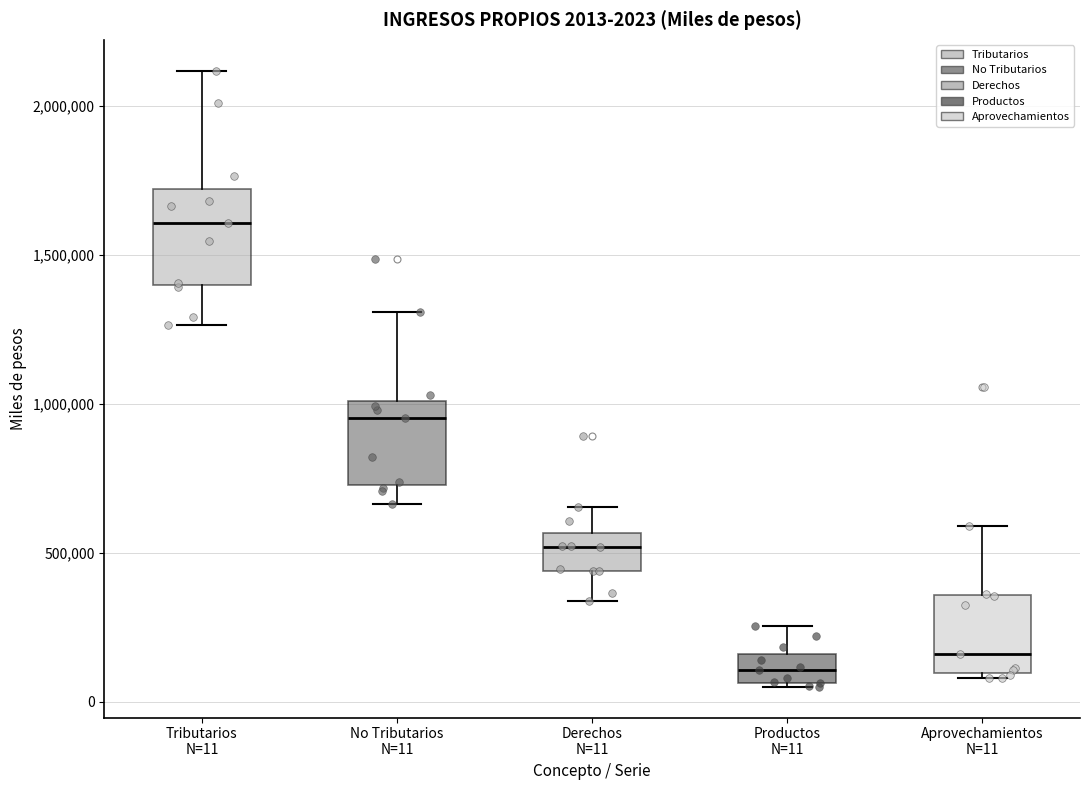

Which box's median line is the highest?

Tributarios N=11